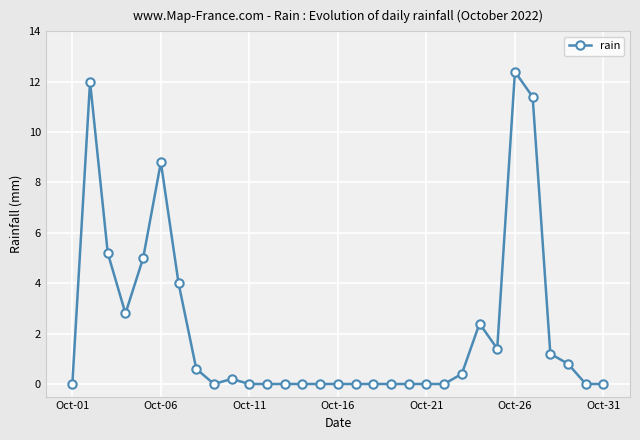

What is the sum of all values?

68.6